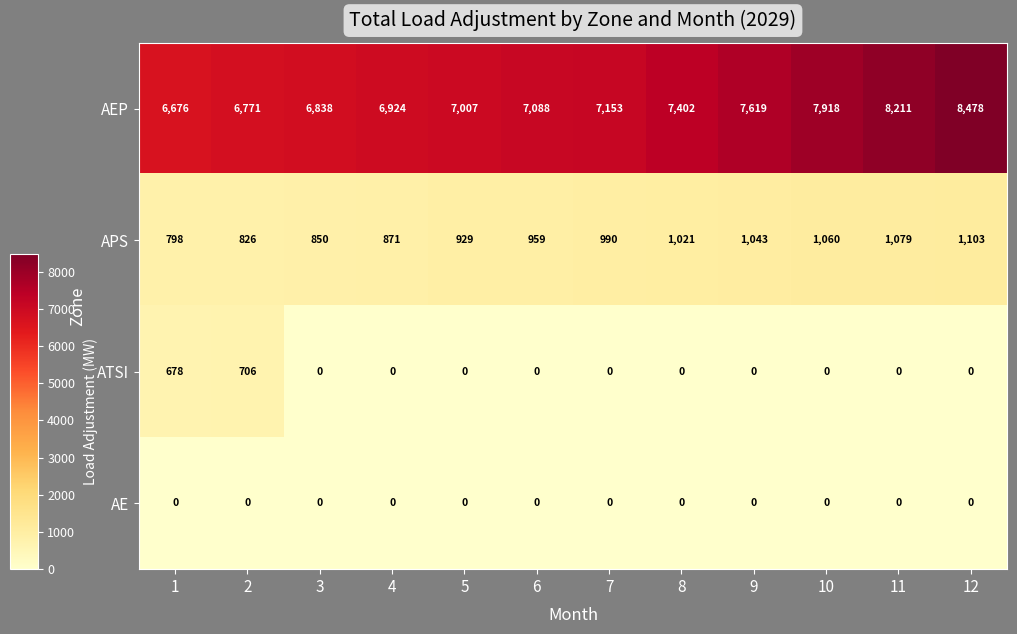

Between 6 and 9, which series saw the biggest shift?

AEP